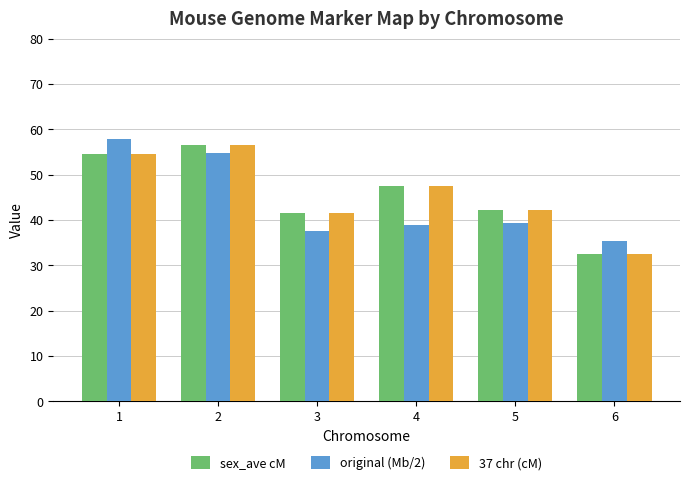

Which category has the lowest value across all series?

6